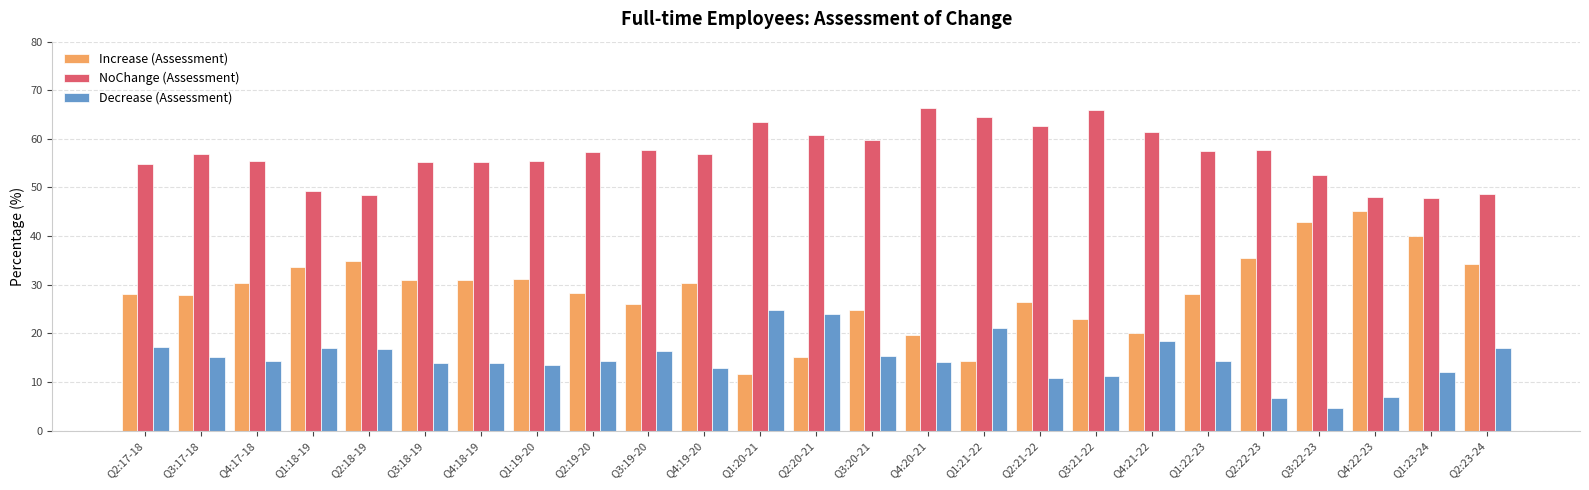

What is the difference between the Decrease (Assessment) values at Q1:20-21 and Q1:21-22?

3.8